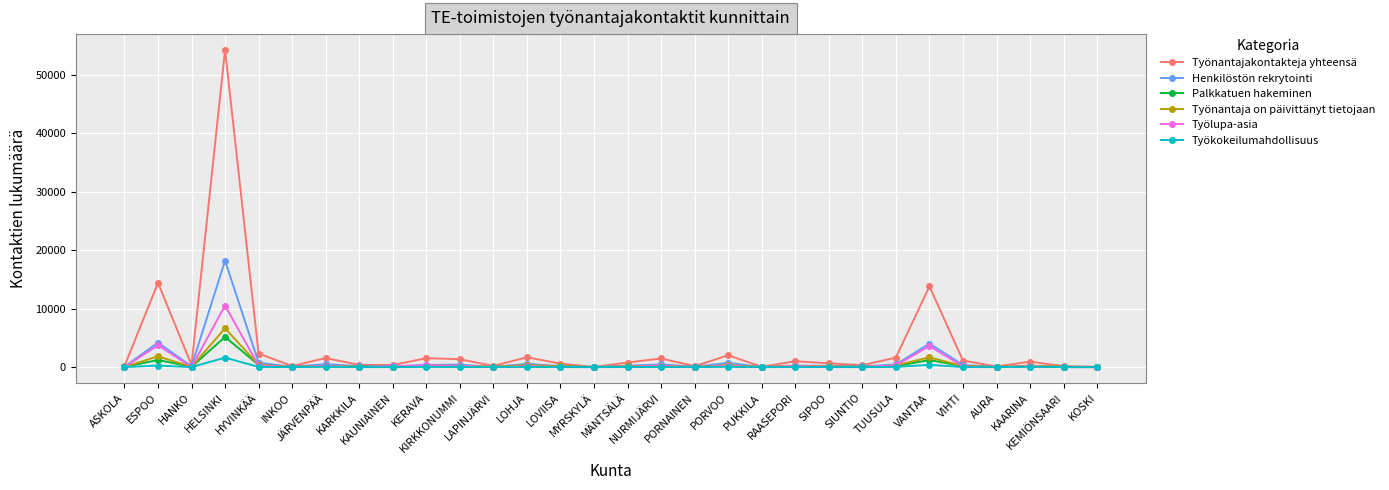

What is the average value of the Palkkatuen hakeminen series?

357